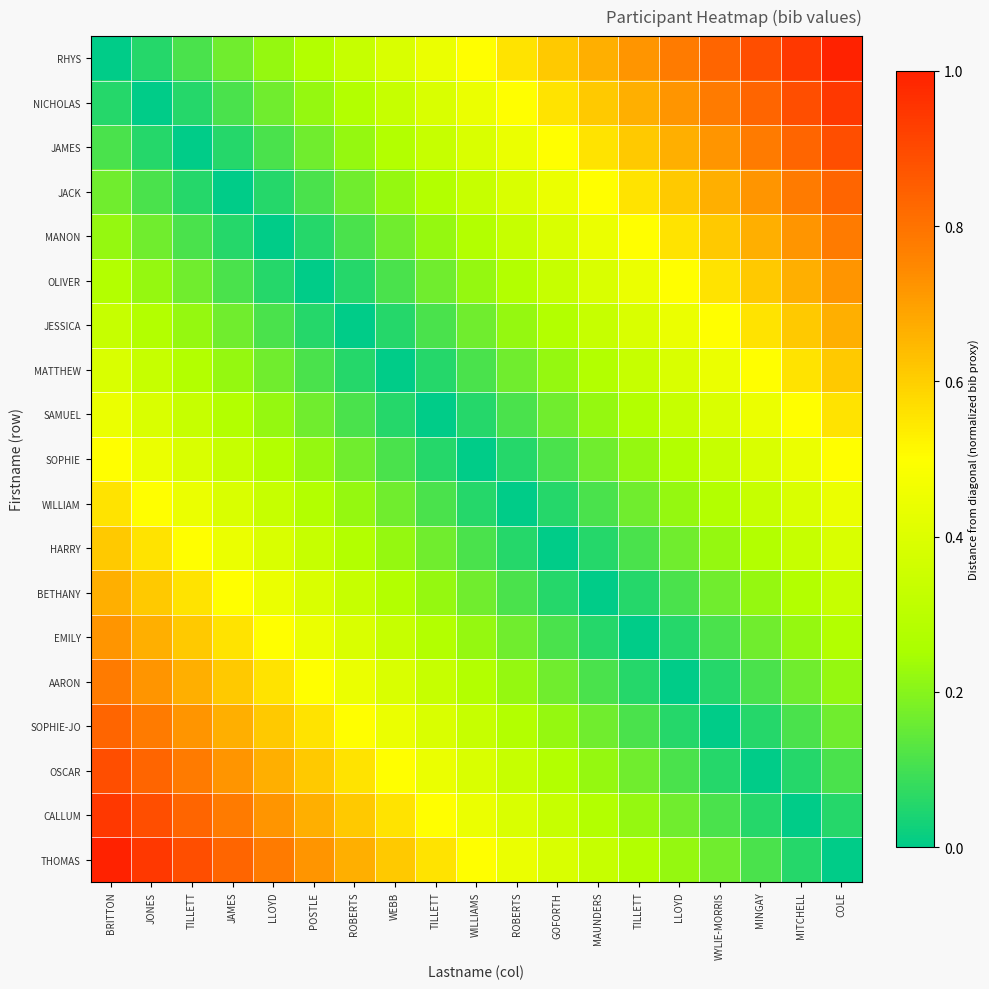

At how many categories does at least one series exceed 0?

19